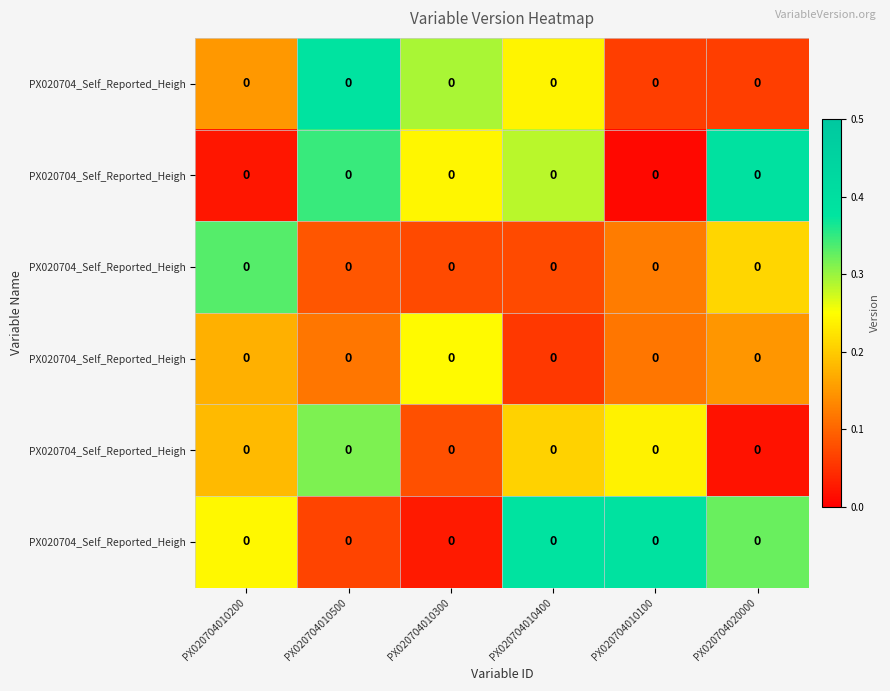

What is the maximum value shown in the chart?

0.4